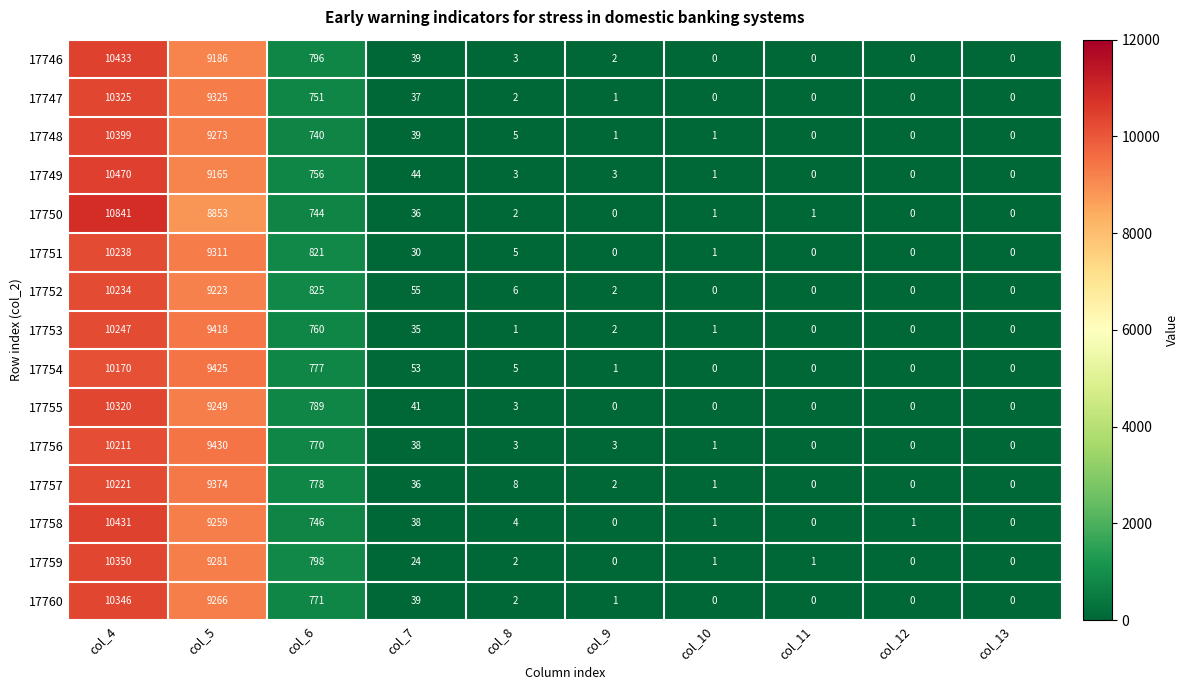

How many series are shown in this chart?

15